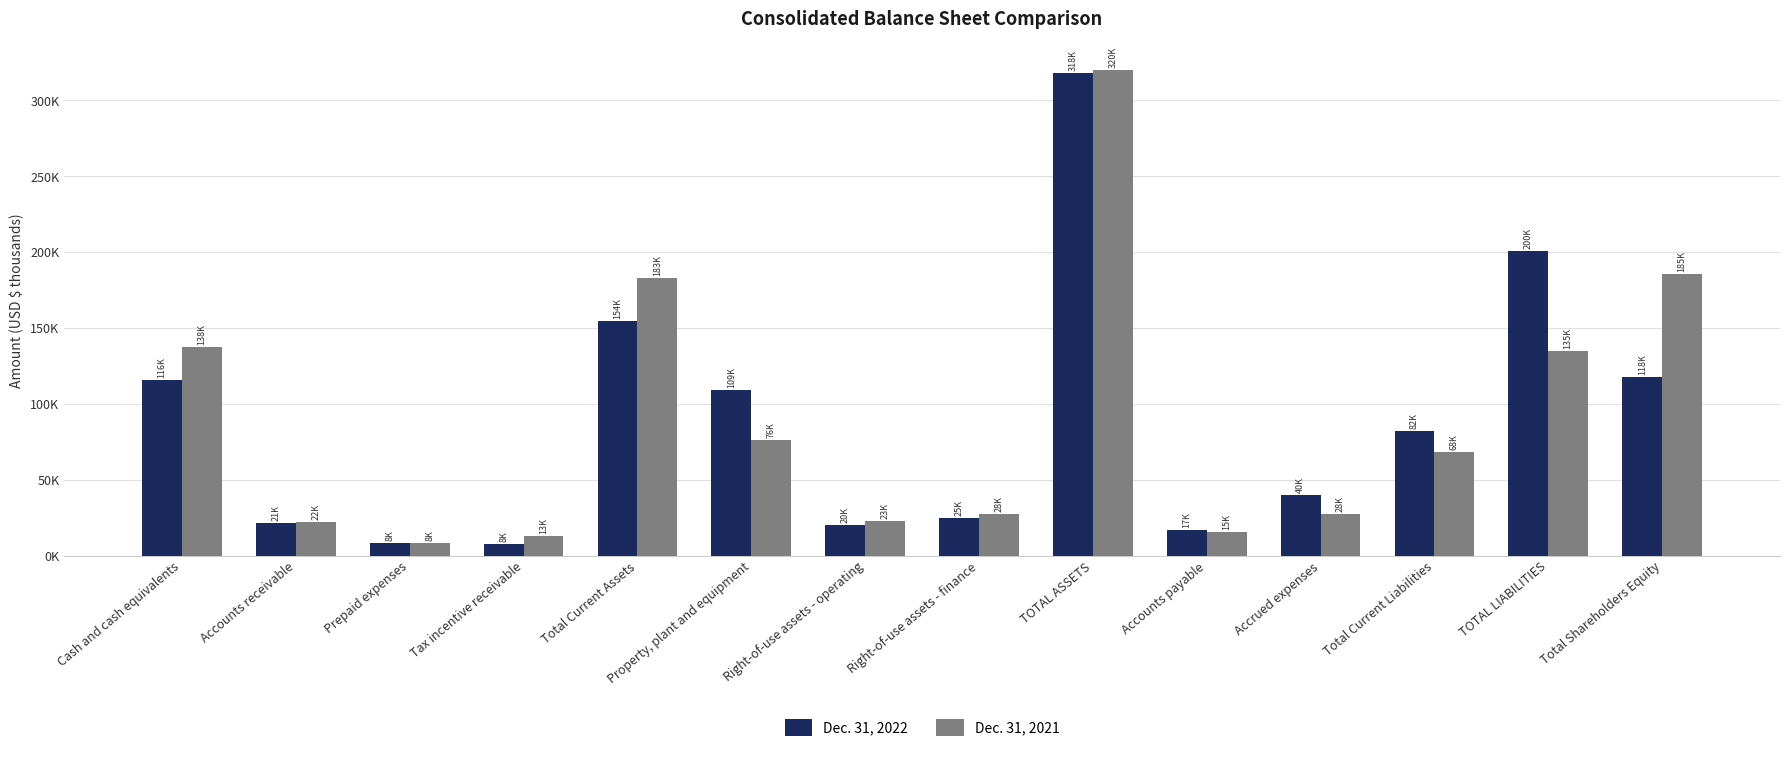

Which series has the largest total across all categories?

Dec. 31, 2021